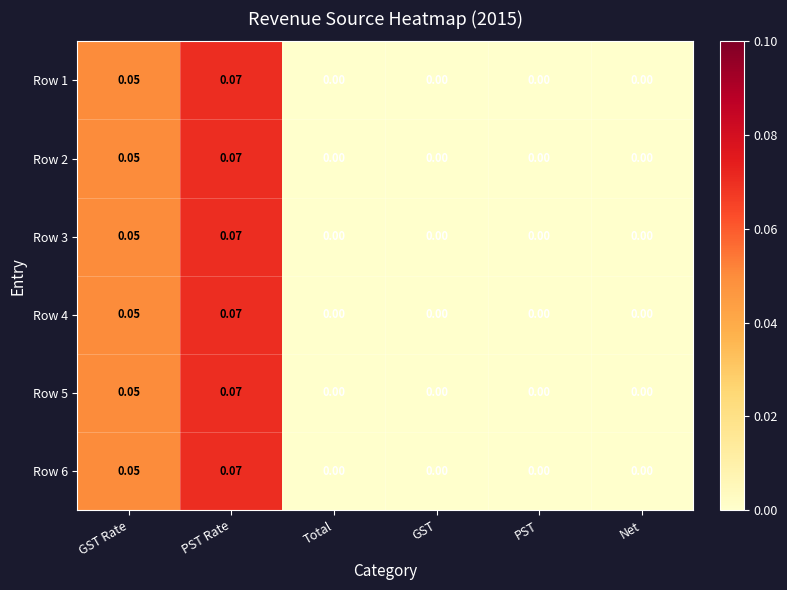

Is the value of Row 3 at PST Rate greater than the value of Row 4 at GST?

Yes